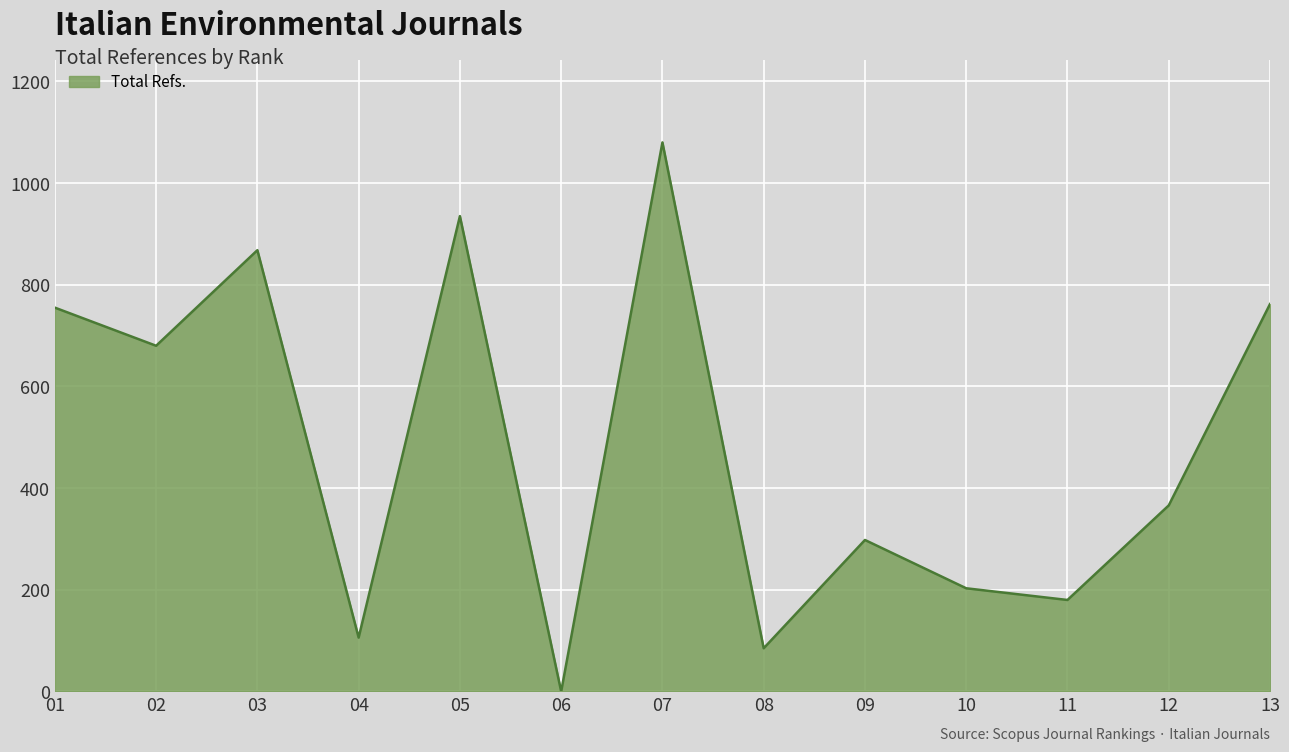

What is the difference between the second highest and second lowest values?

850